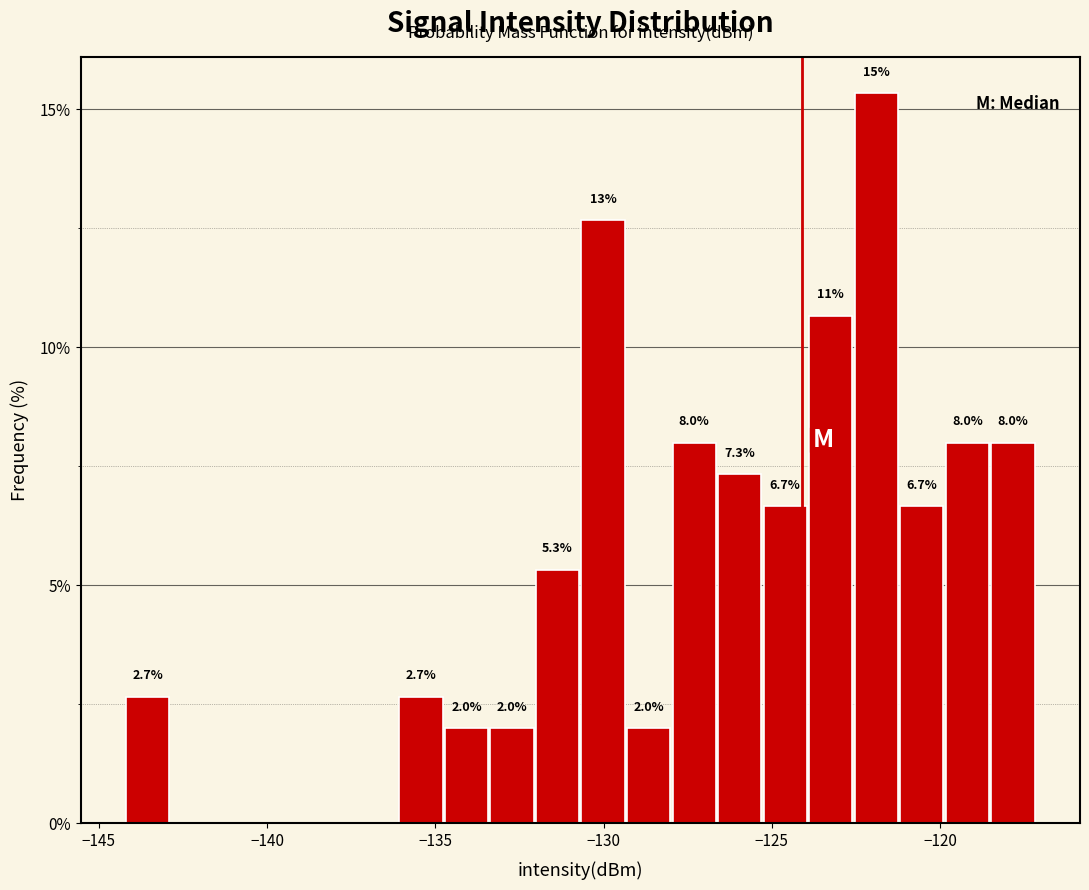

Read against the x-axis, roughly where is the centre of the tallest bar?

-122.0